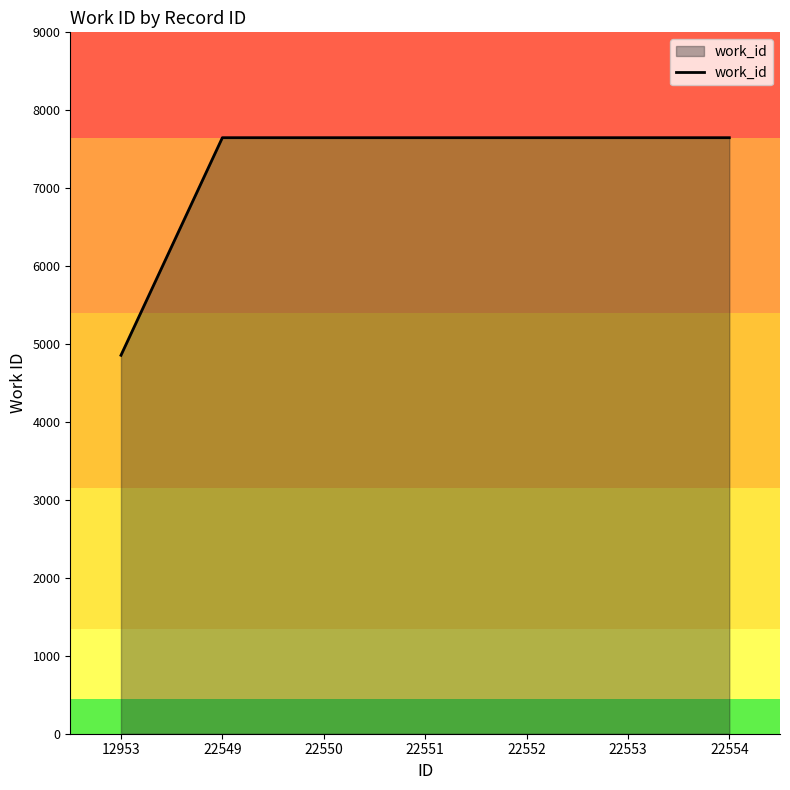

True or false: the data shows 3599 at 22553.

False